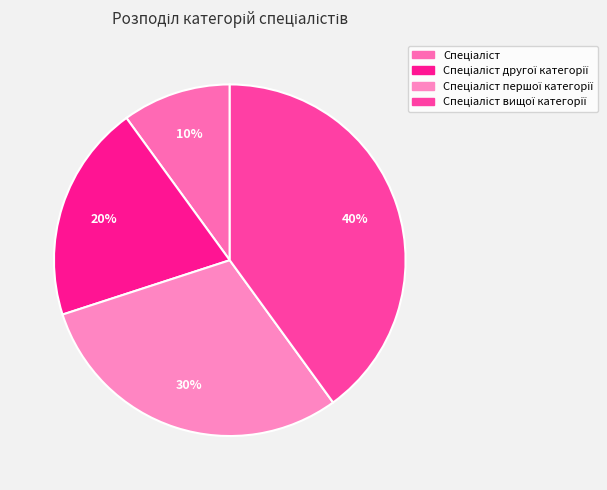

Does any single category account for the majority?

No